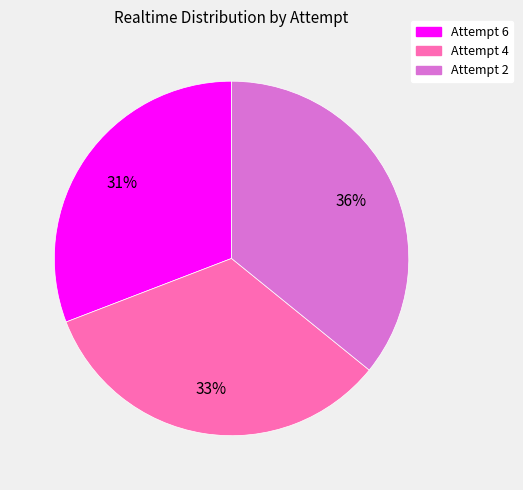

Which has a higher value, Attempt 6 or Attempt 2?

Attempt 2